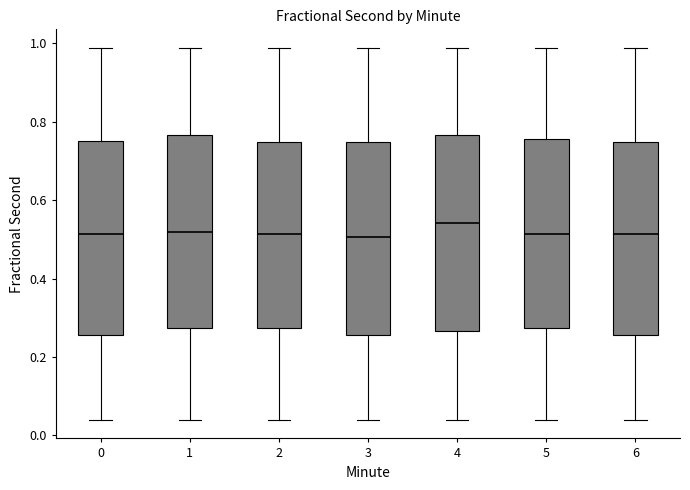

Reading left to right, transcribe this box plot: for each box, give where its median line is, the range the box spans, and where its two whiskers end, as read against the y-axis. The values are not printed on the chart, so give them approximately, as read against the axis.

0: median 0.52, box 0.26 to 0.74, whiskers 0.04 to 0.98
1: median 0.52, box 0.28 to 0.76, whiskers 0.04 to 0.98
2: median 0.52, box 0.28 to 0.74, whiskers 0.04 to 0.98
3: median 0.50, box 0.26 to 0.74, whiskers 0.04 to 0.98
4: median 0.54, box 0.26 to 0.76, whiskers 0.04 to 0.98
5: median 0.52, box 0.28 to 0.76, whiskers 0.04 to 0.98
6: median 0.52, box 0.26 to 0.74, whiskers 0.04 to 0.98